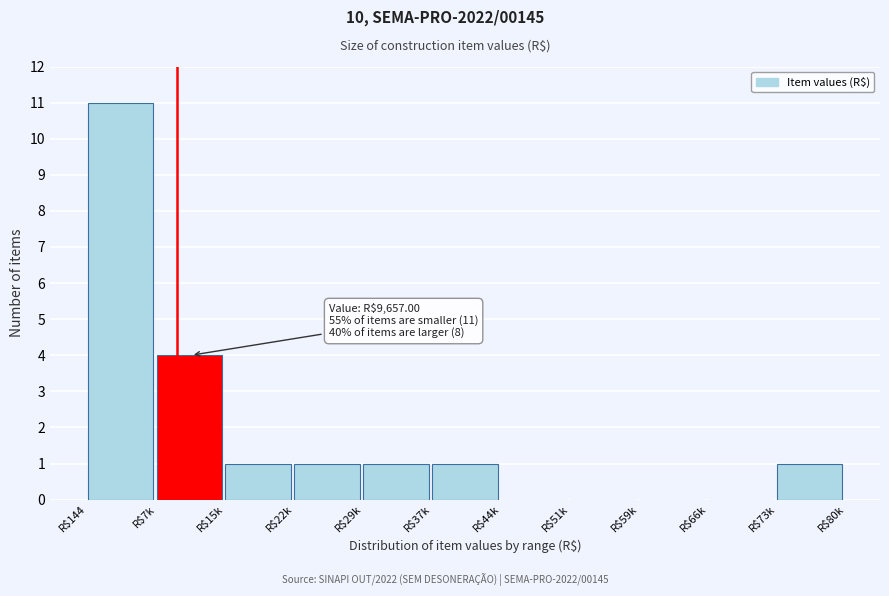

What is the maximum value shown in the chart?

11